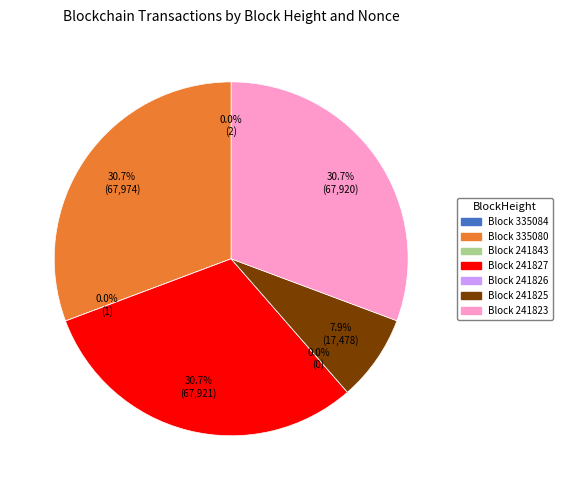

What is the total percentage of 241823 and 335080?

61.4%